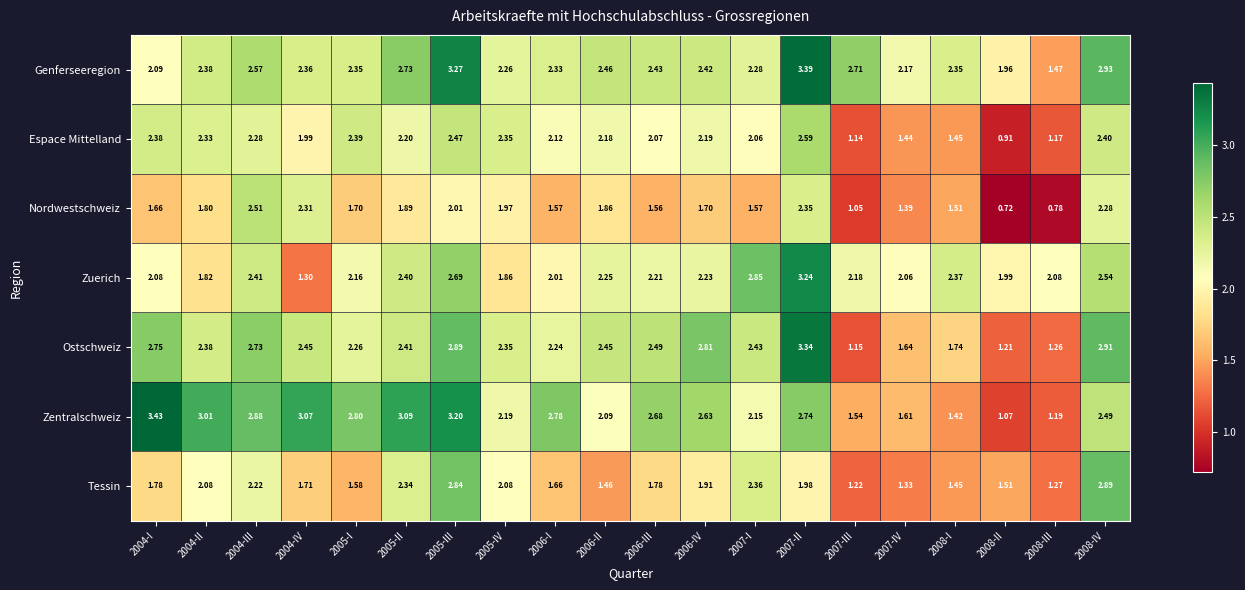

Which series has the largest total across all categories?

Genferseeregion